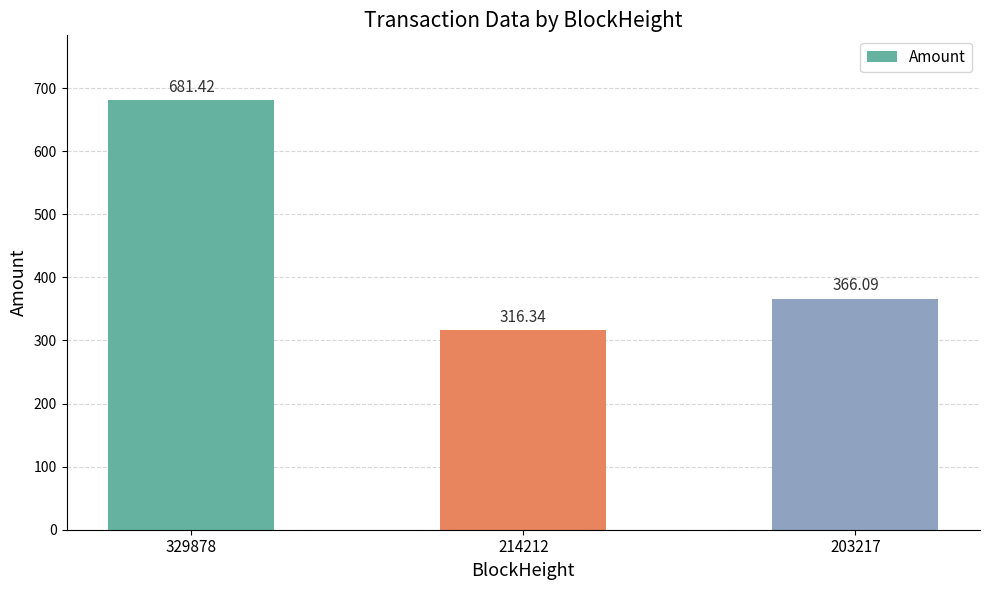

How many distinct data groups are displayed?

1